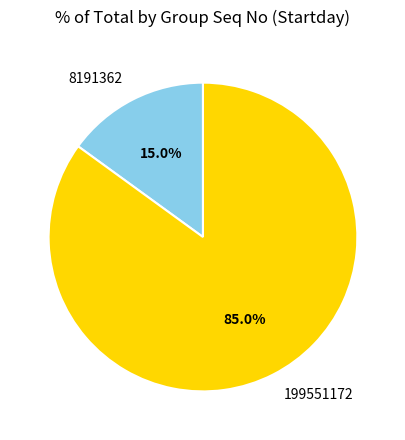

What is the largest slice in the pie chart?

199551172